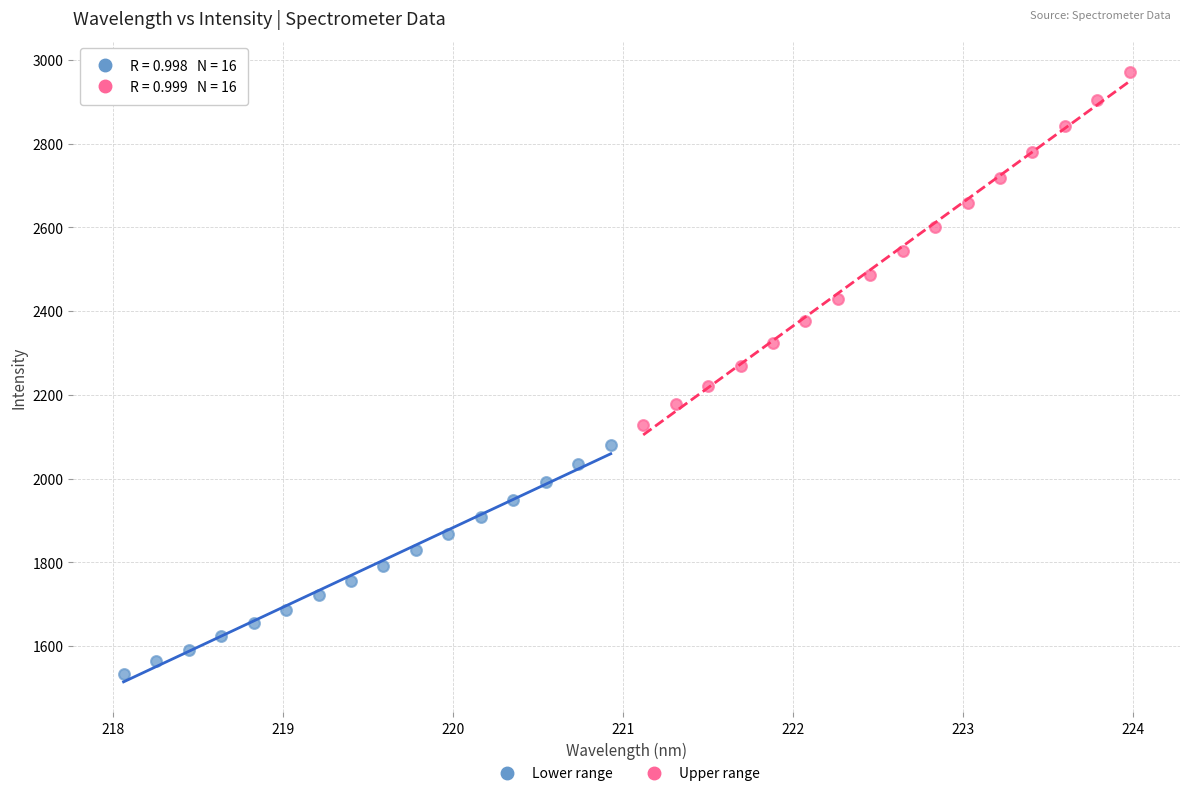

Which series reaches the minimum Y coordinate?

Lower range